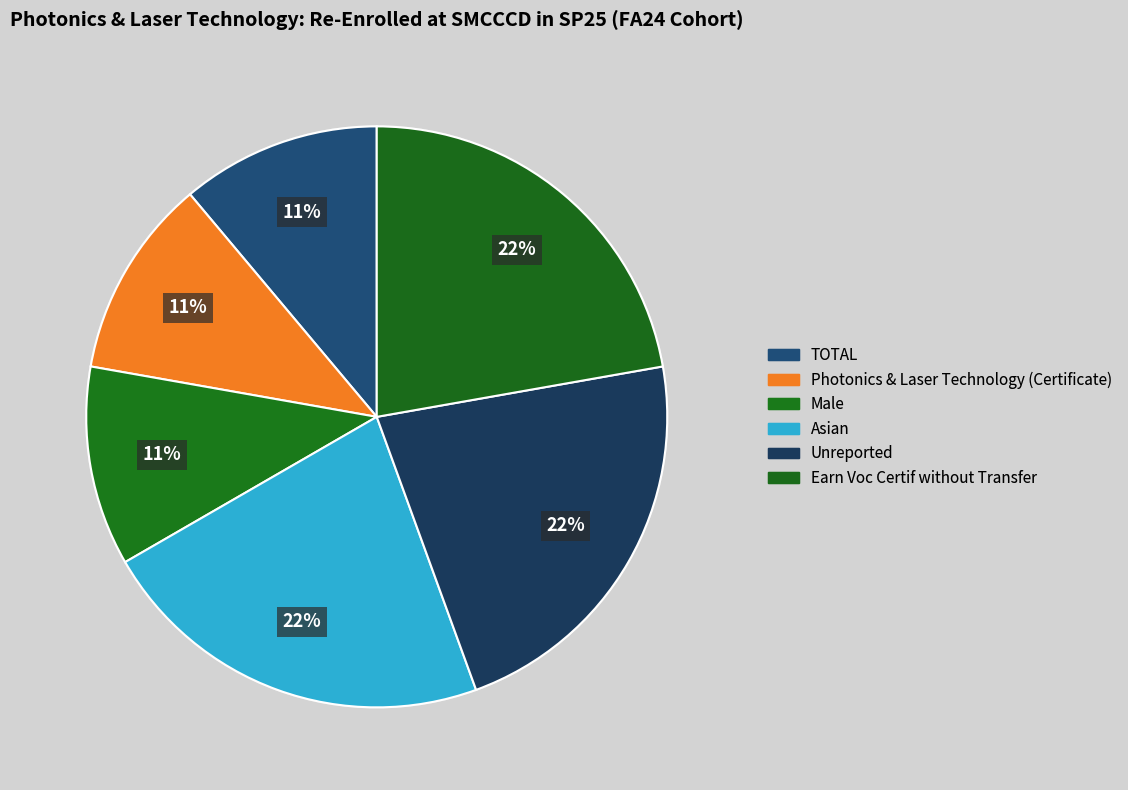

Count the number of slices in the pie.

6